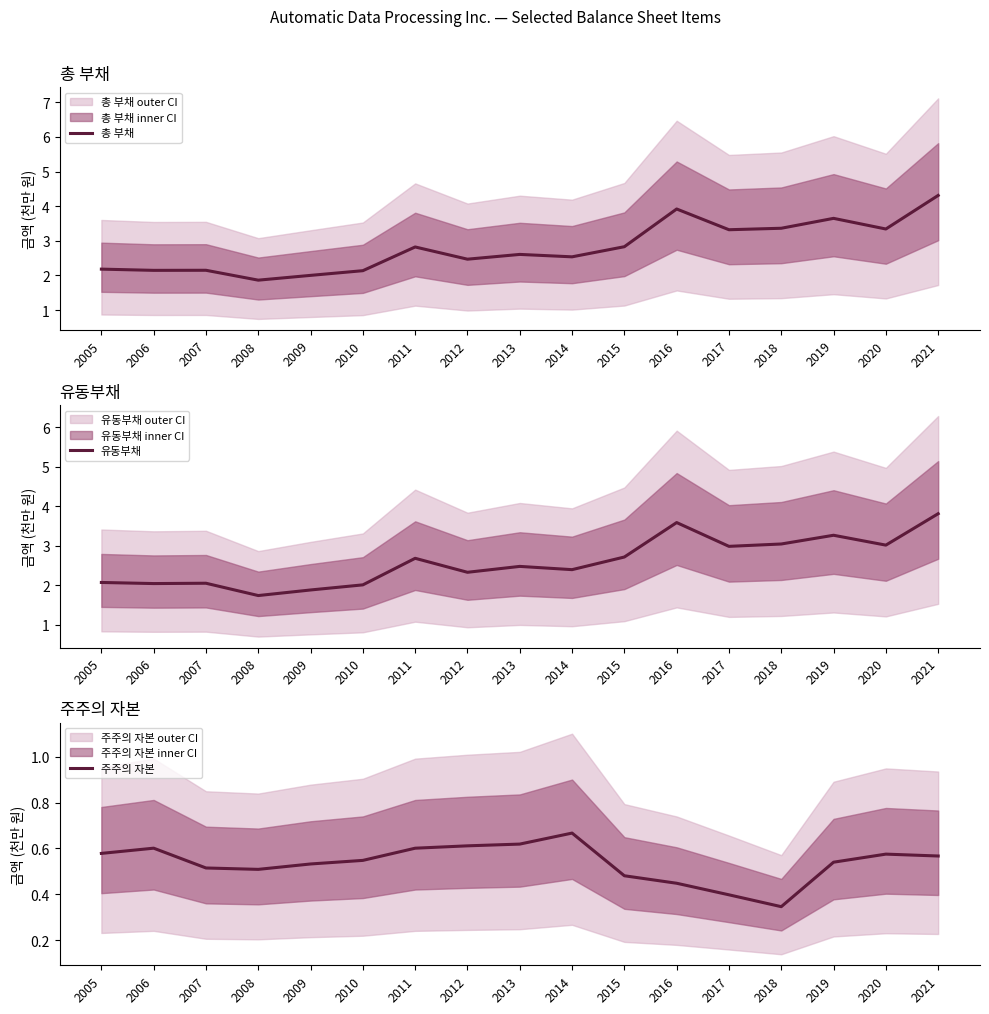

True or false: 유동부채 has a value of 0.7 at 2012.

False